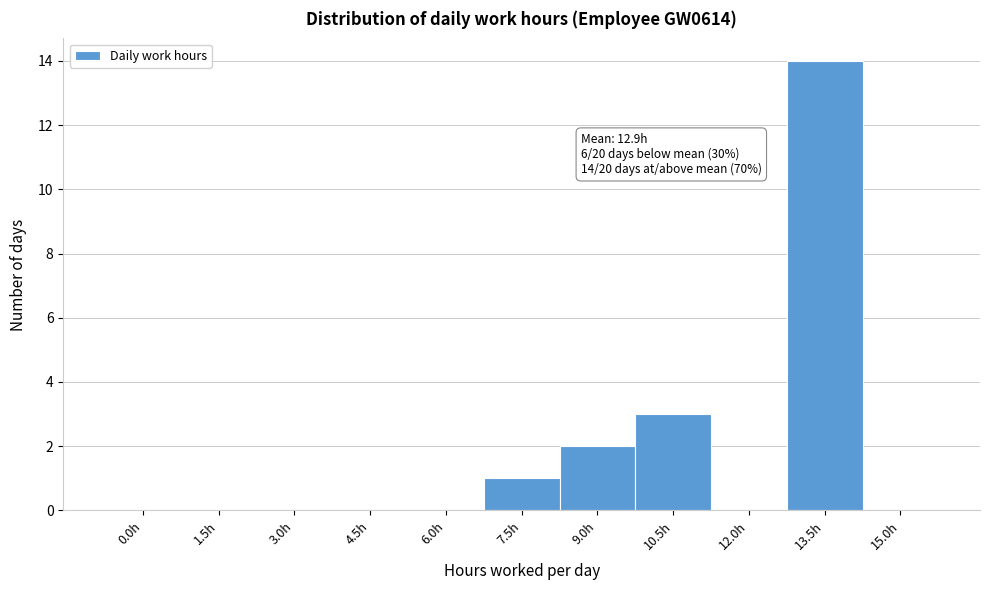

Reading left to right, what are all the values shown in this chart?

0.0h=0	1.5h=0	3.0h=0	4.5h=0	6.0h=0	7.5h=1	9.0h=2	10.5h=3	12.0h=0	13.5h=14	15.0h=0